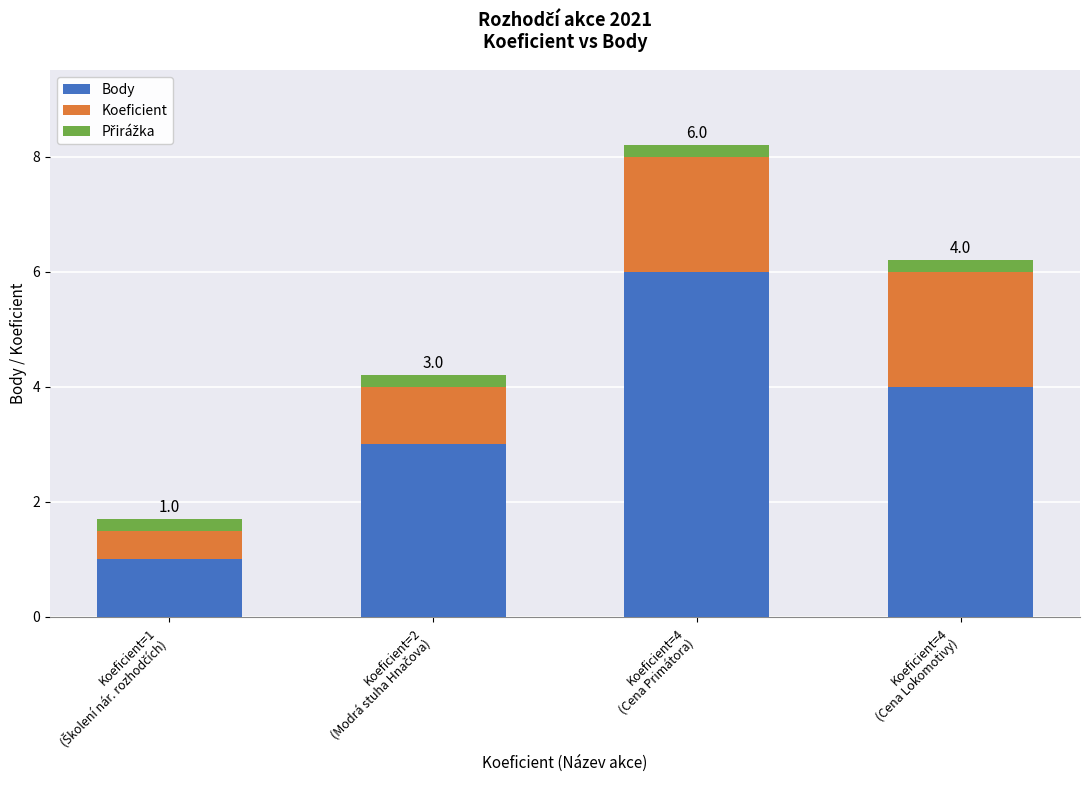

What is the value of the Body bar at the 3rd from the left?

6.0